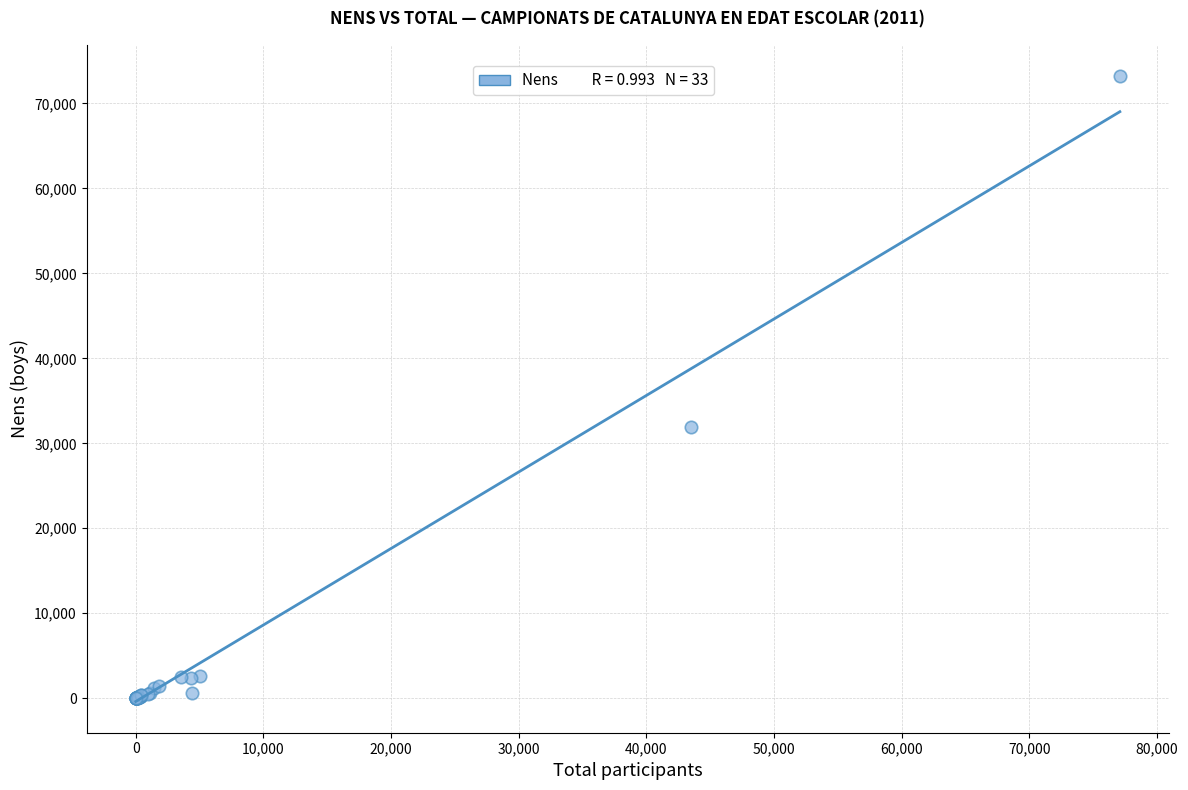

What Y value in the scatter plot is closest to 36606?

31930